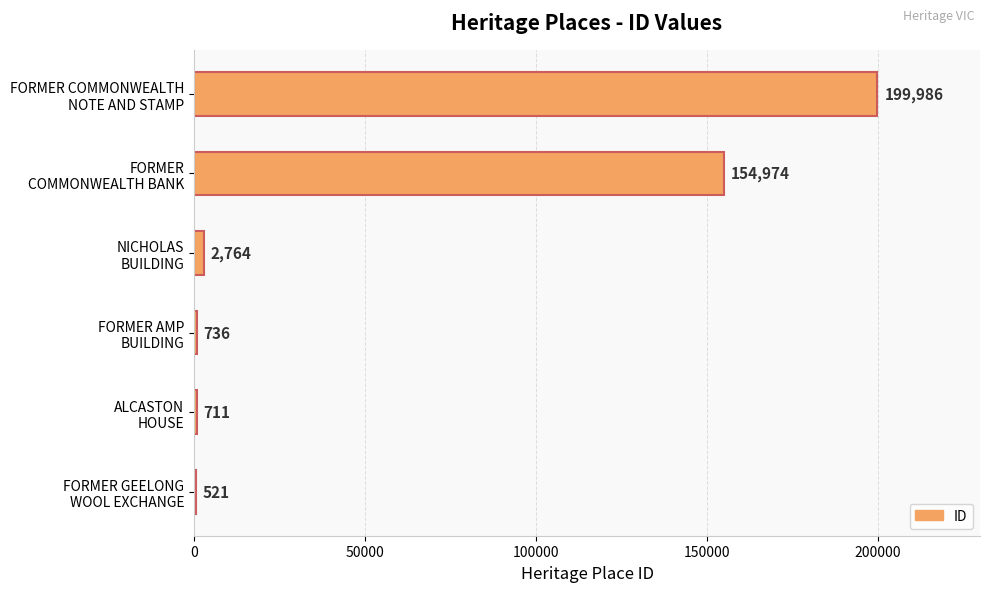

What is the sum of all values?

359692